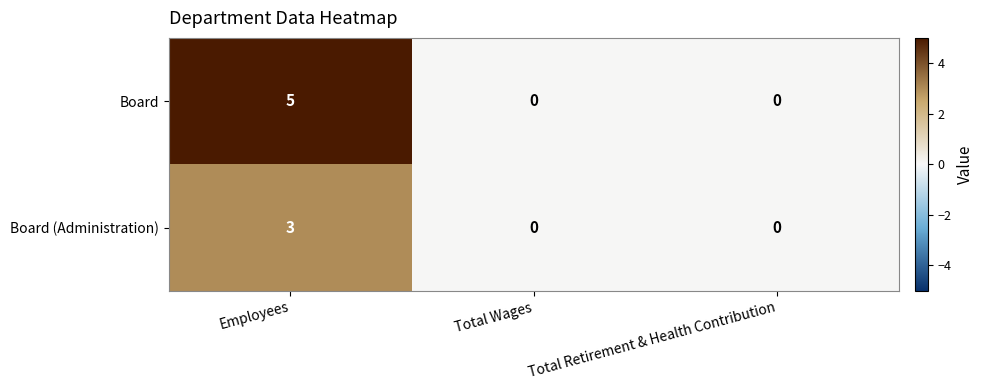

Is it true that Board (Administration) equals 0 at Total Retirement & Health Contribution?

True